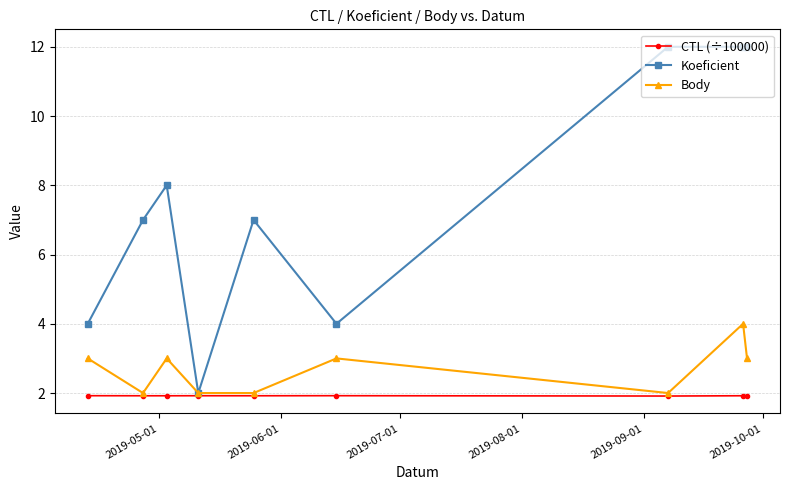

True or false: Koeficient has more than 0 interior local peaks.

True